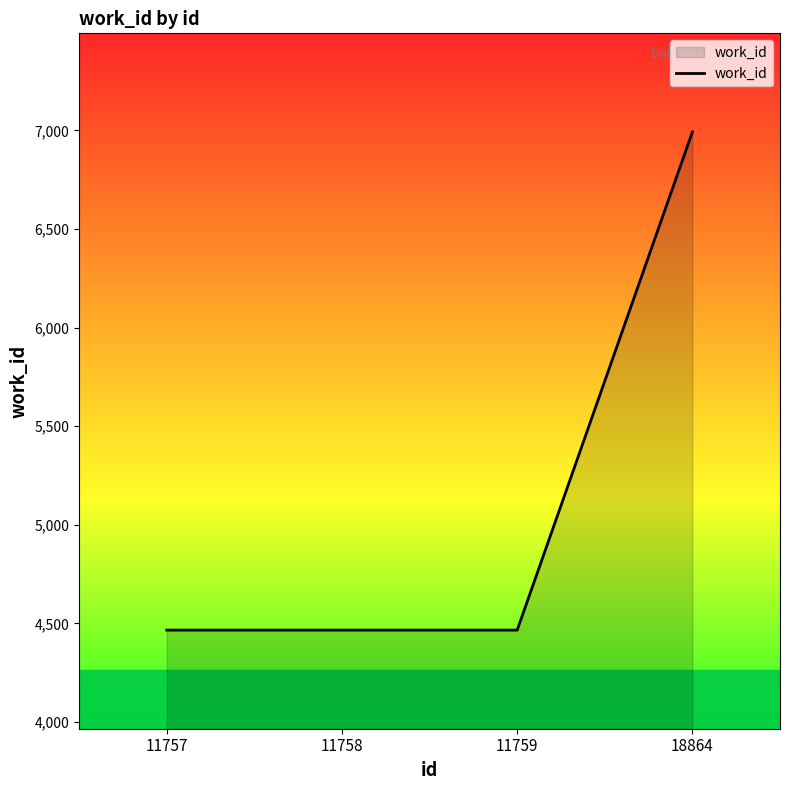

Reading right to left, list all the values displayed in this chart.

6992	4466	4466	4466